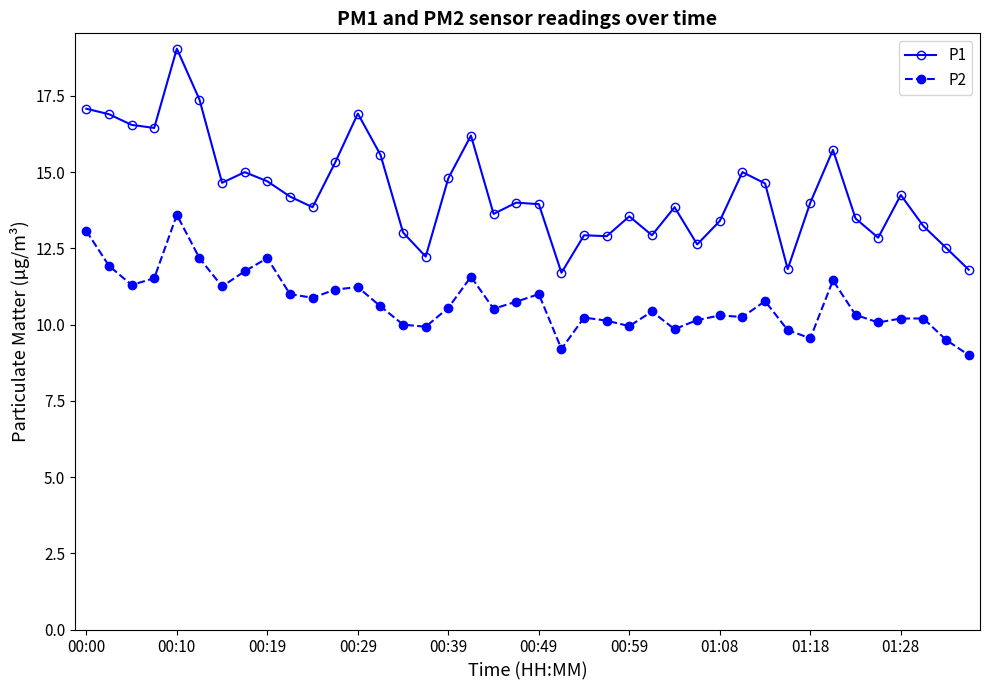

What is the difference between the maximum and second lowest values in the P2 series?

4.4